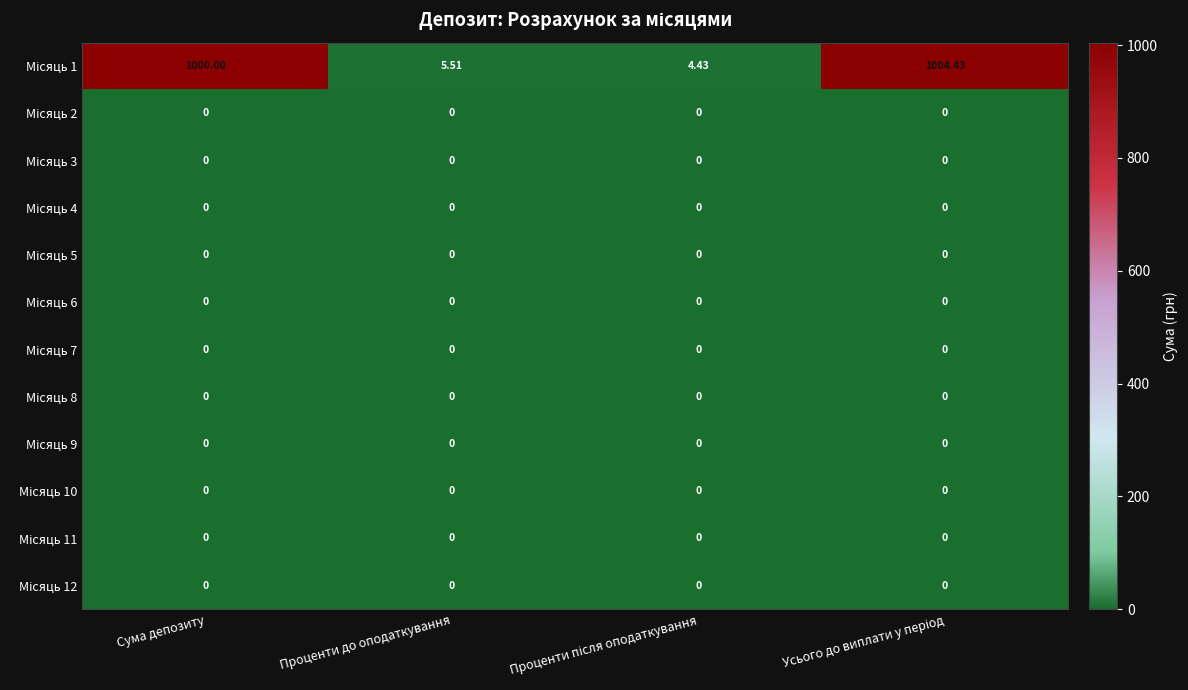

List the series in order of their peak value, lowest first.

Місяць 2, Місяць 3, Місяць 4, Місяць 5, Місяць 6, Місяць 7, Місяць 8, Місяць 9, Місяць 10, Місяць 11, Місяць 12, Місяць 1